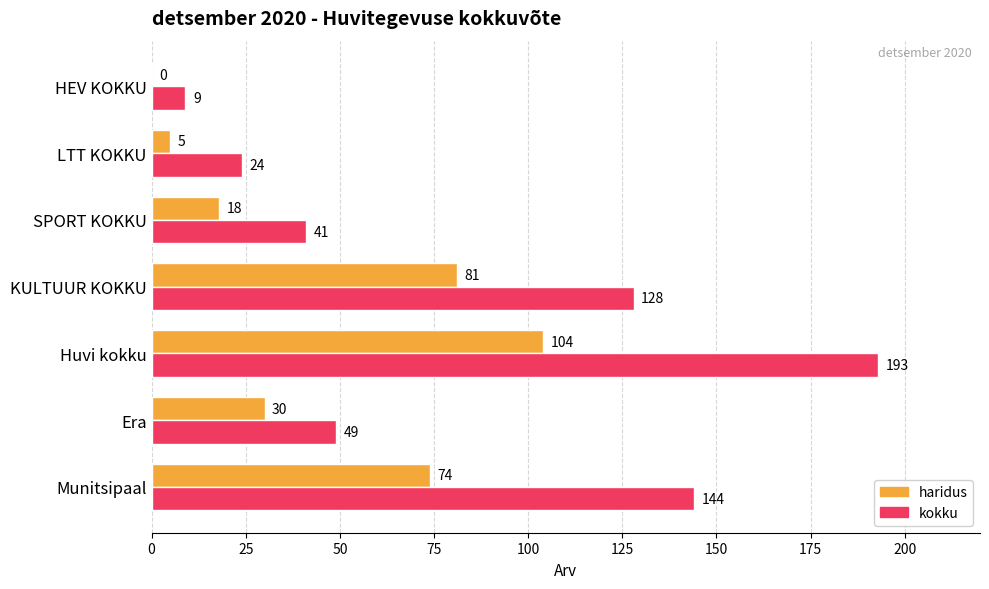

The kokku series shows 204 at KULTUUR KOKKU. True or false?

False